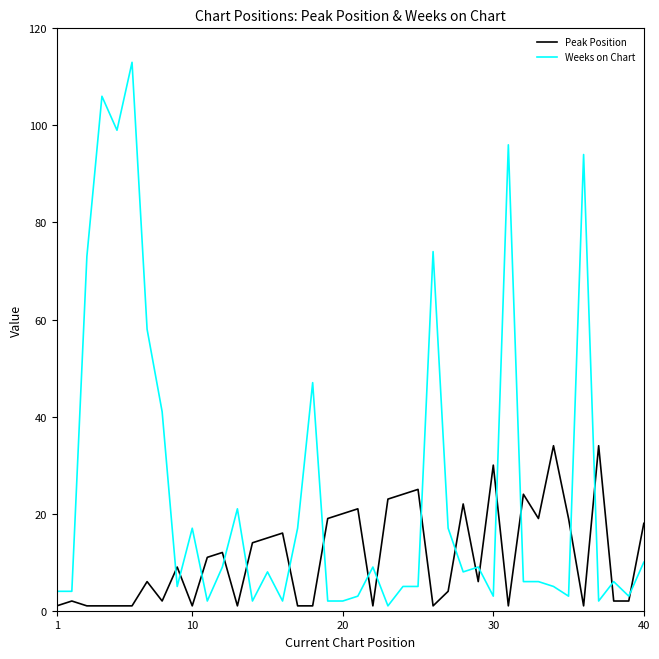

Which series has the largest range (max minus min)?

Weeks on Chart